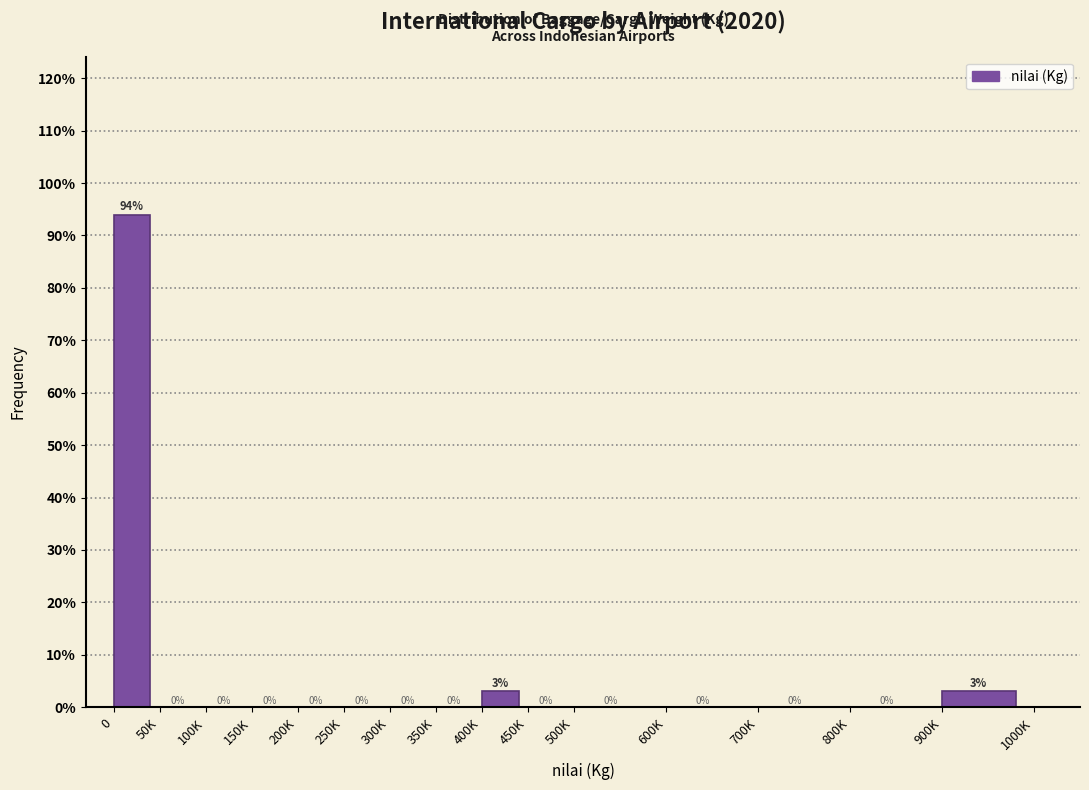

What is the greatest value displayed?

93.9